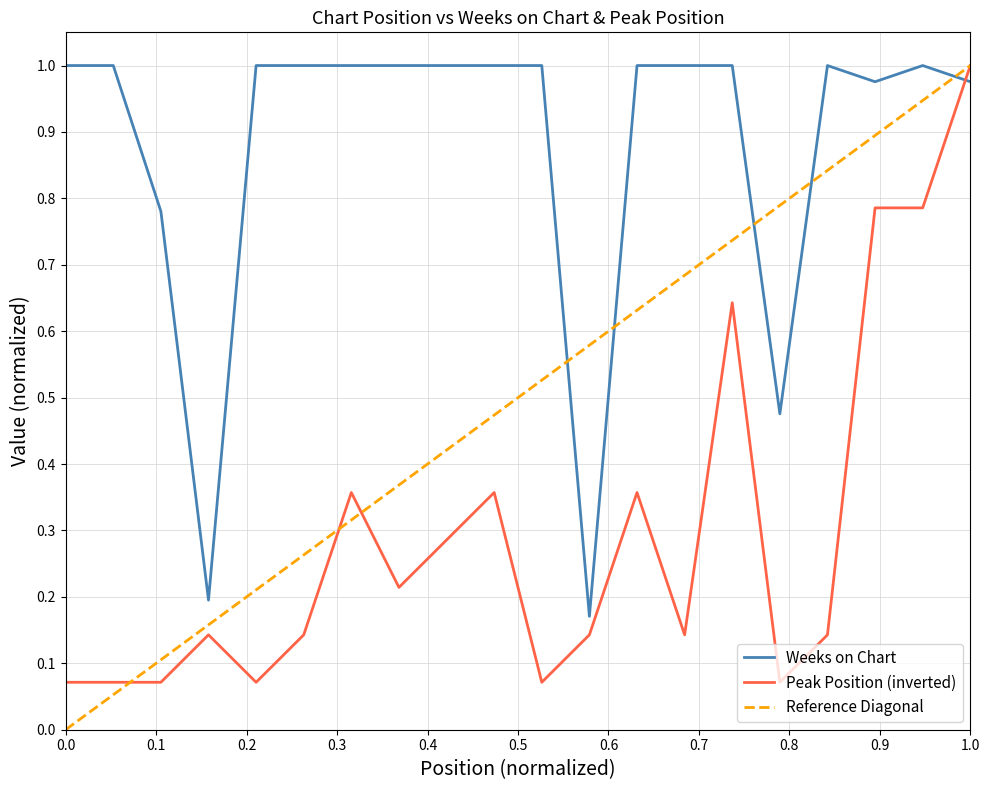

True or false: Peak Position (inverted) has a value of 0.4 at 1.0.

False